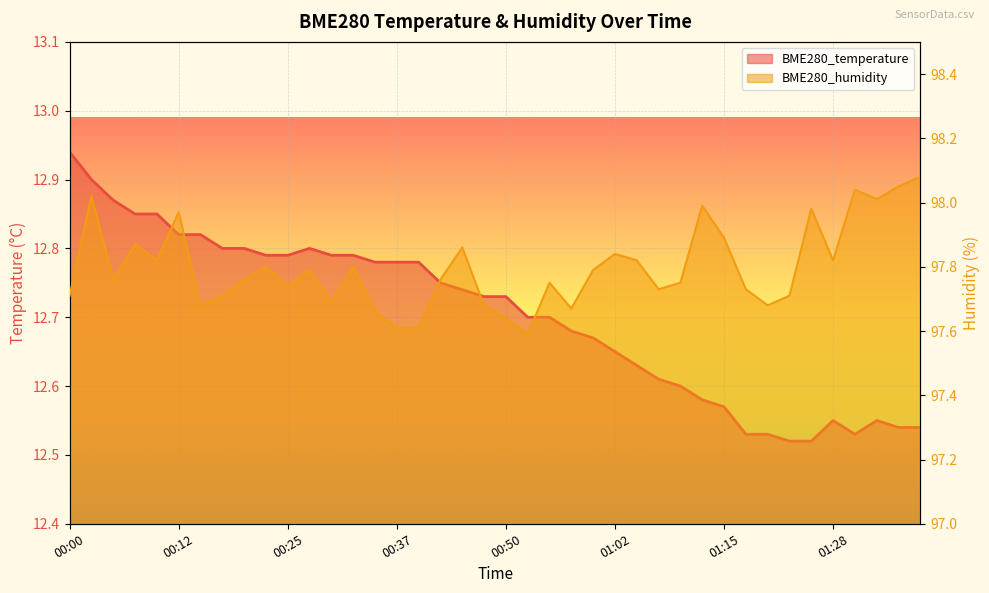

Reading right to left, list all the values displayed in this chart.

BME280_temperature: 12.5	12.5	12.6	12.5	12.6	12.5	12.5	12.5	12.5	12.6	12.6	12.6	12.6	12.6	12.7	12.7	12.7	12.7	12.7	12.7	12.7	12.7	12.8	12.8	12.8	12.8	12.8	12.8	12.8	12.8	12.8	12.8	12.8	12.8	12.8	12.8	12.8	12.9	12.9	12.9
BME280_humidity: 98.1	98.0	98.0	98.0	97.8	98.0	97.7	97.7	97.7	97.9	98.0	97.8	97.7	97.8	97.8	97.8	97.7	97.8	97.6	97.6	97.7	97.9	97.8	97.6	97.6	97.7	97.8	97.7	97.8	97.7	97.8	97.8	97.7	97.7	98.0	97.8	97.9	97.8	98.0	97.7